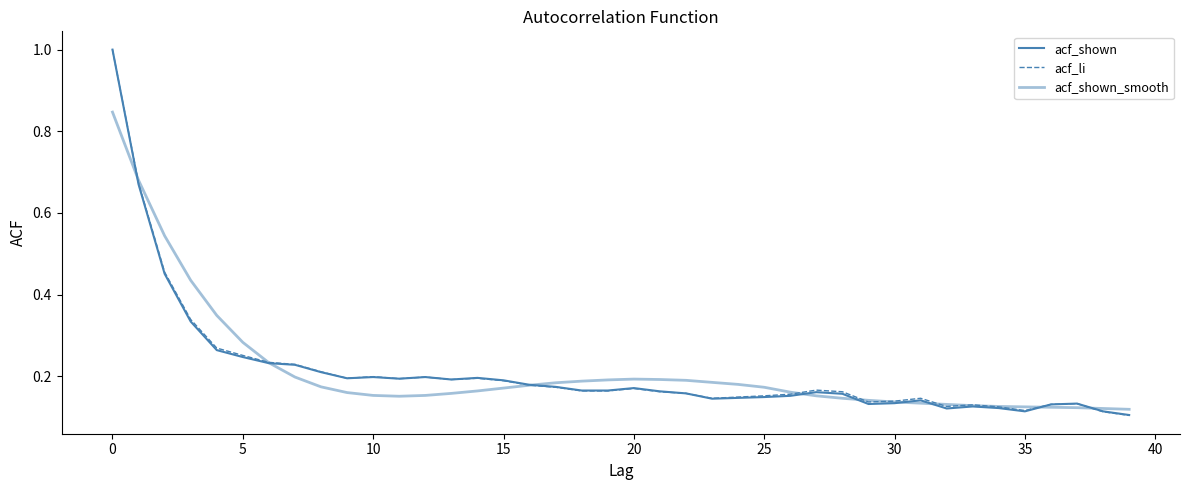

Reading left to right, transcribe all the data shown in this chart.

acf_shown: 1.0	0.7	0.5	0.3	0.3	0.2	0.2	0.2	0.2	0.2	0.2	0.2	0.2	0.2	0.2	0.2	0.2	0.2	0.2	0.2	0.2	0.2	0.2	0.1	0.1	0.1	0.2	0.2	0.2	0.1	0.1	0.1	0.1	0.1	0.1	0.1	0.1	0.1	0.1	0.1
acf_li: 1.0	0.7	0.5	0.3	0.3	0.3	0.2	0.2	0.2	0.2	0.2	0.2	0.2	0.2	0.2	0.2	0.2	0.2	0.2	0.2	0.2	0.2	0.2	0.1	0.1	0.2	0.2	0.2	0.2	0.1	0.1	0.1	0.1	0.1	0.1	0.1	0.1	0.1	0.1	0.1
acf_shown_smooth: 0.8	0.7	0.5	0.4	0.3	0.3	0.2	0.2	0.2	0.2	0.2	0.2	0.2	0.2	0.2	0.2	0.2	0.2	0.2	0.2	0.2	0.2	0.2	0.2	0.2	0.2	0.2	0.2	0.1	0.1	0.1	0.1	0.1	0.1	0.1	0.1	0.1	0.1	0.1	0.1